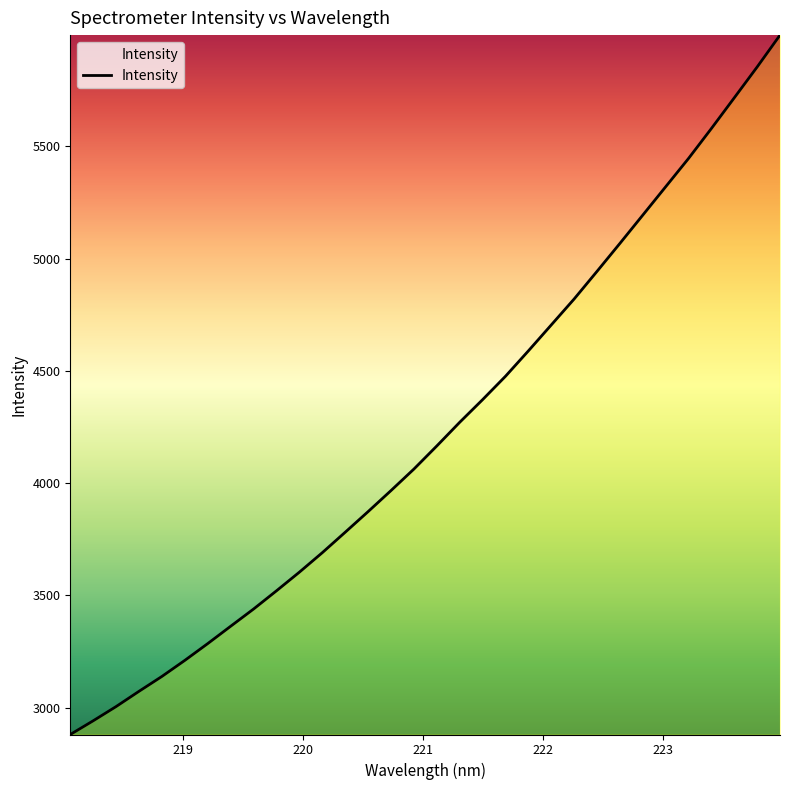

What is the smallest value displayed?

2880.6